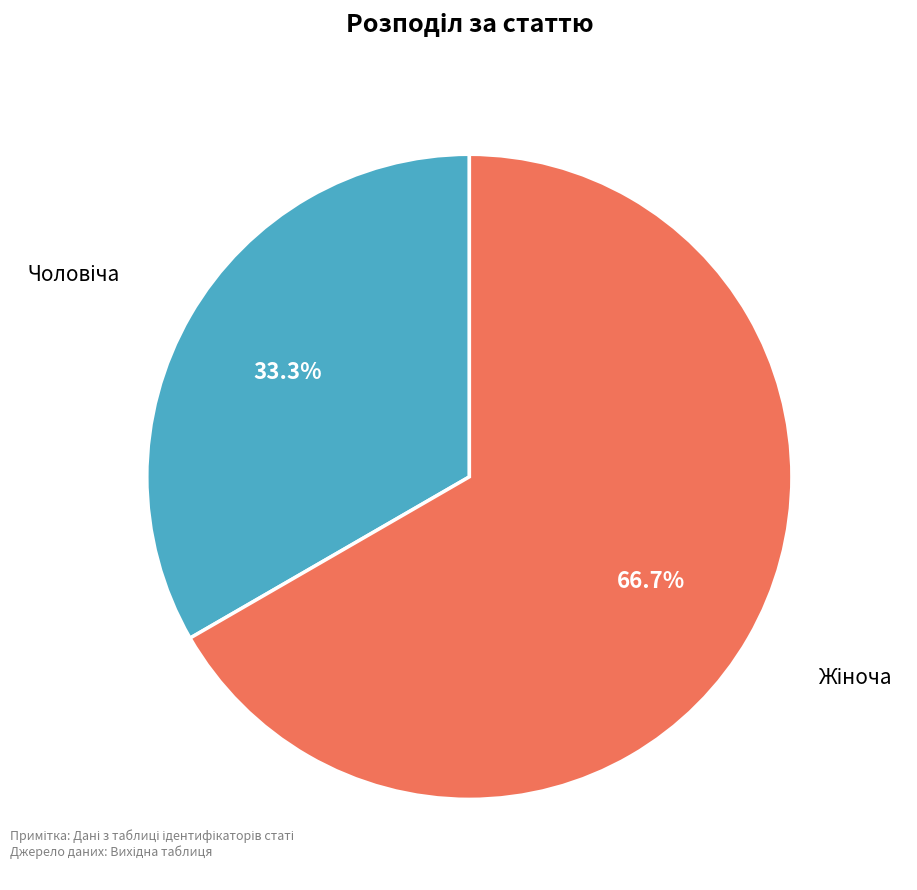

Does any single category account for the majority?

Yes